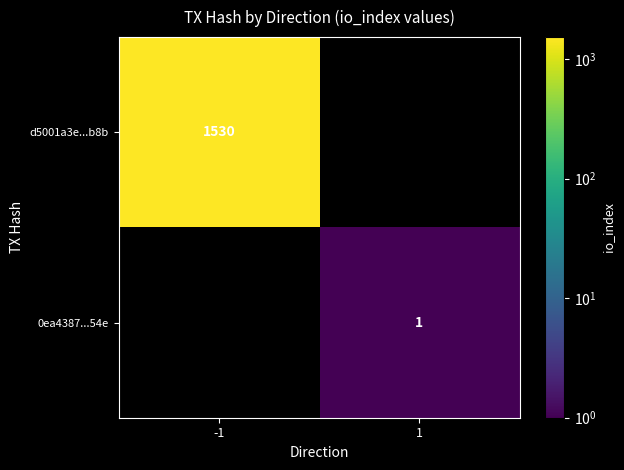

Is it true that d5001a3e...b8b equals 2138 at -1?

False